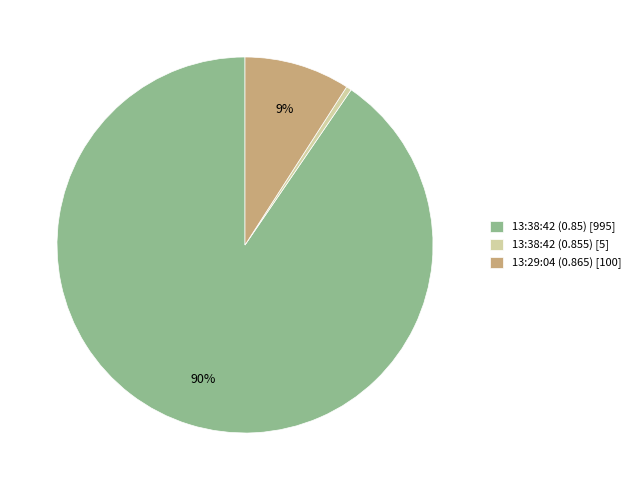

Which slice is the largest?

13:38:42 (0.85)